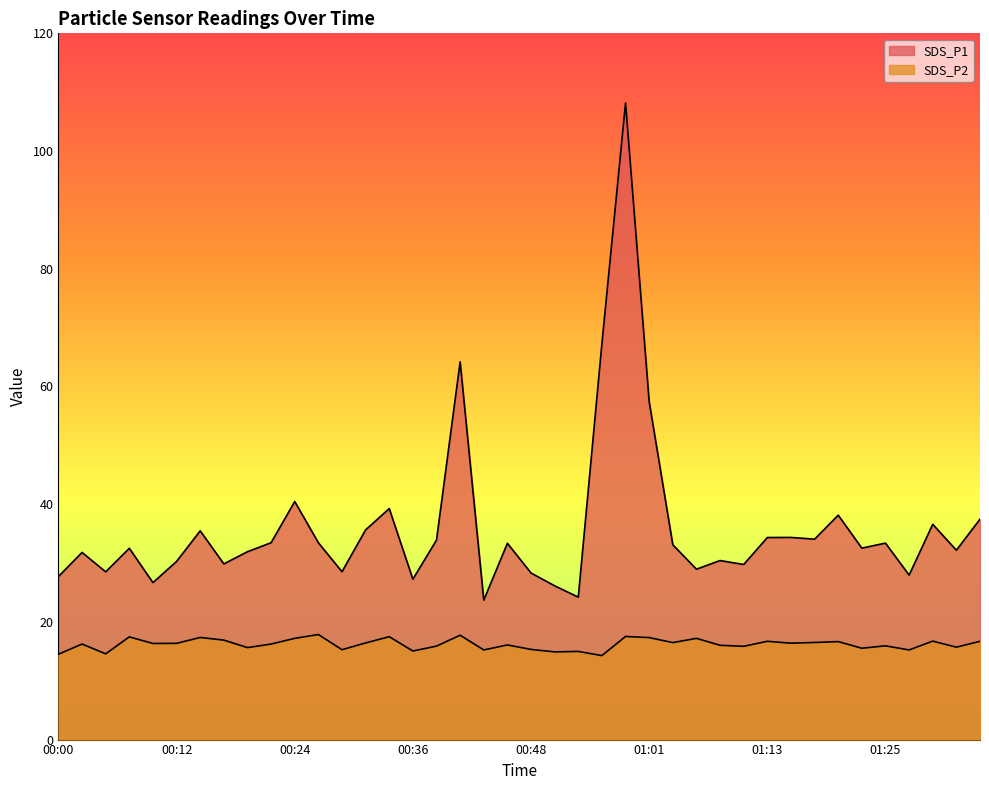

What are all the series names shown in the legend?

SDS_P1, SDS_P2